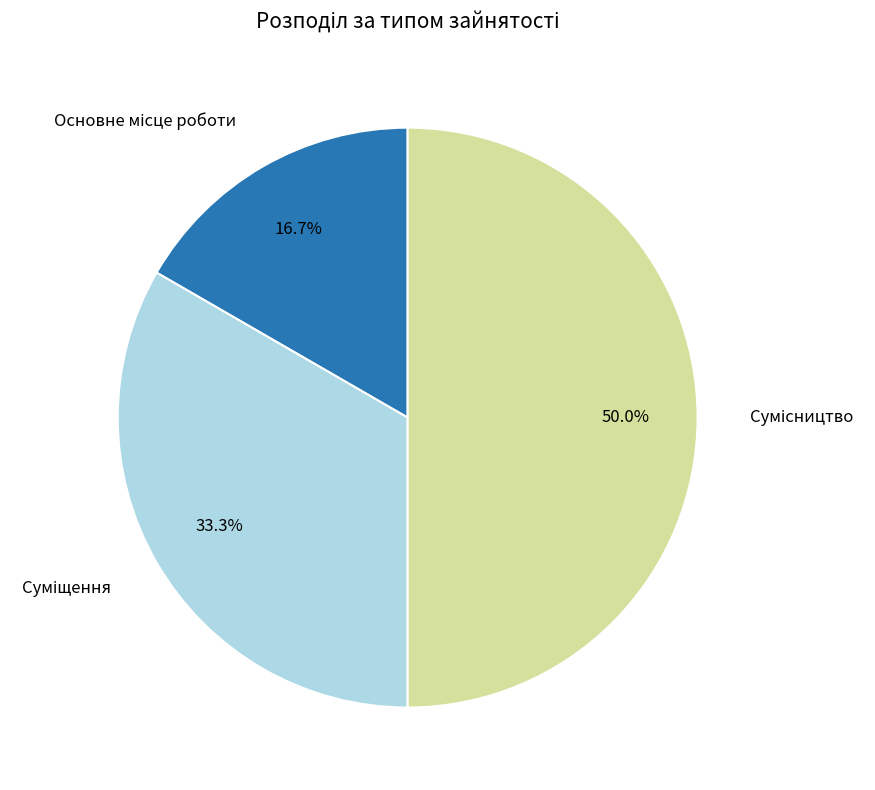

Which slice is the smallest?

Основне місце роботи